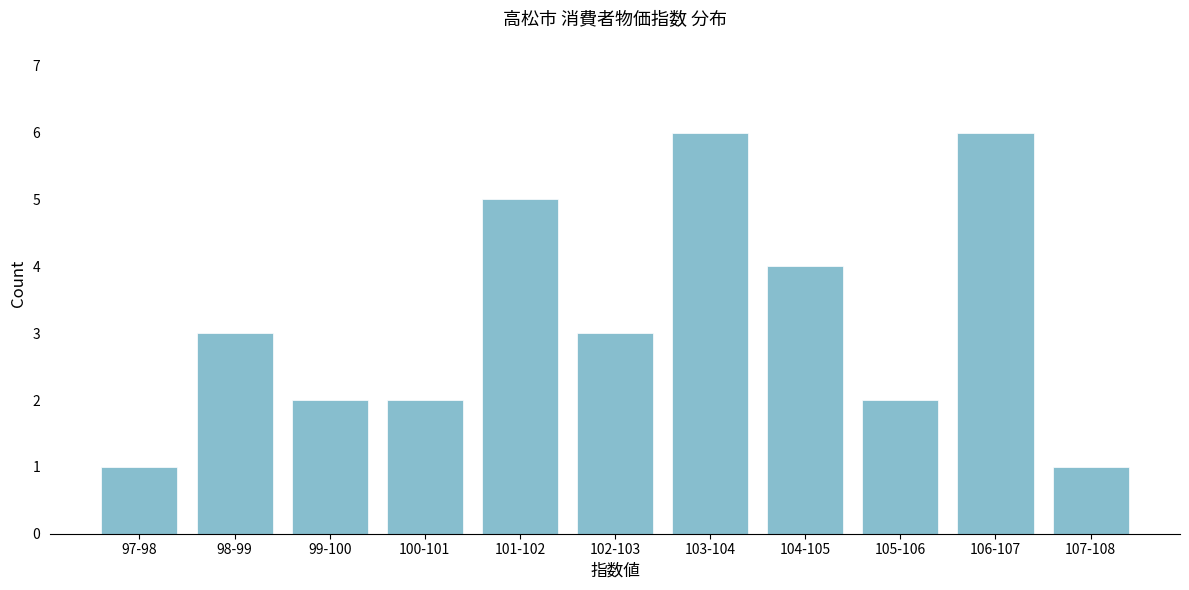

Reading left to right, transcribe all the data shown in this chart.

97-98=1	98-99=3	99-100=2	100-101=2	101-102=5	102-103=3	103-104=6	104-105=4	105-106=2	106-107=6	107-108=1